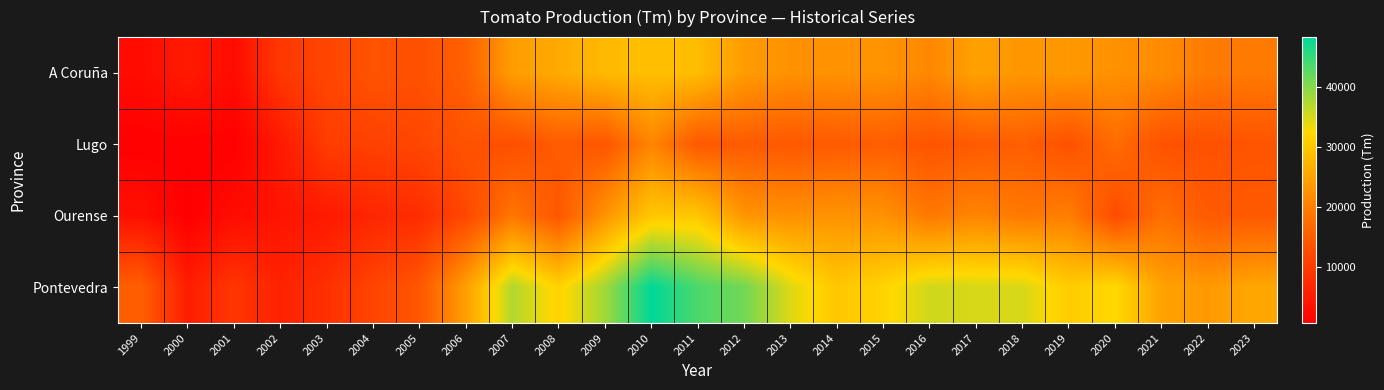

At how many categories does at least one series exceed 6523?

24